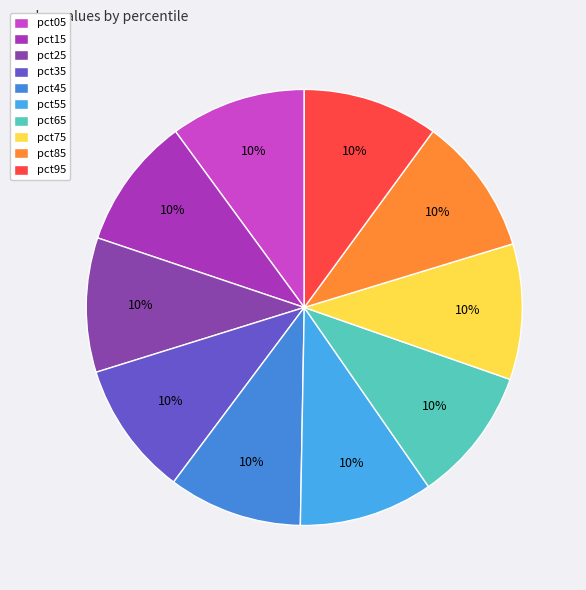

The pct75 slice represents 10% of the pie. True or false?

True